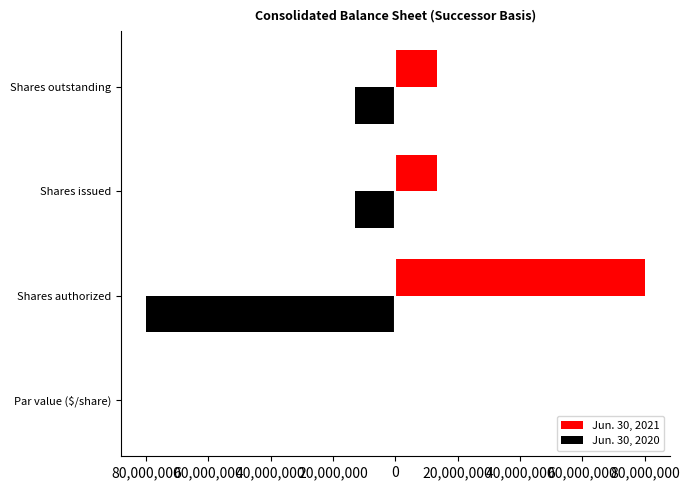

What is the difference between the maximum and minimum values in the Jun. 30, 2021 series?

80000000.0